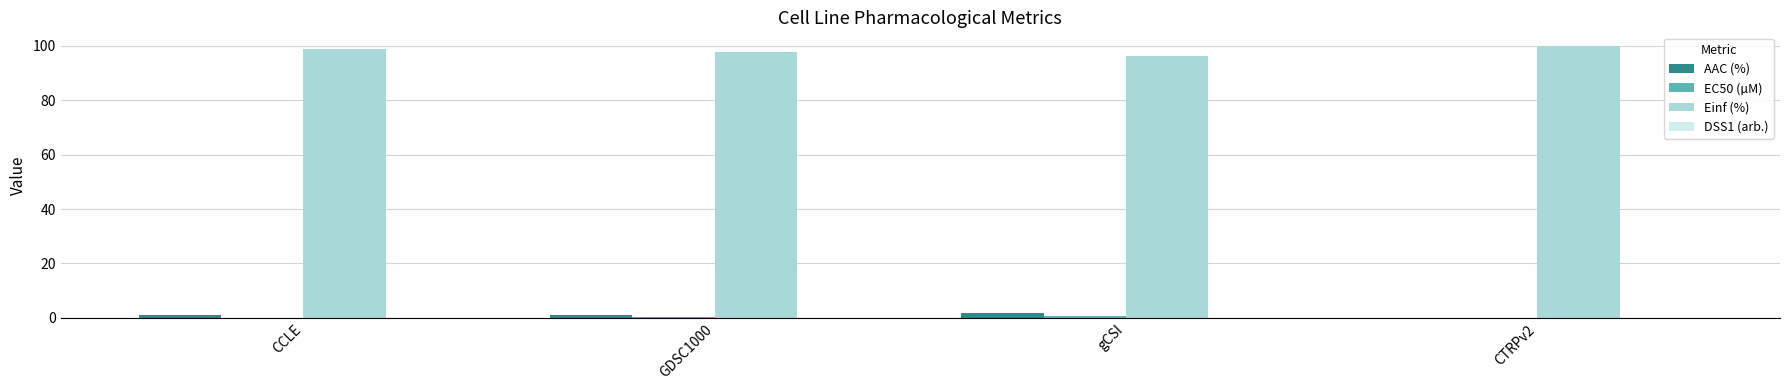

Which series has the widest spread of values?

Einf (%)